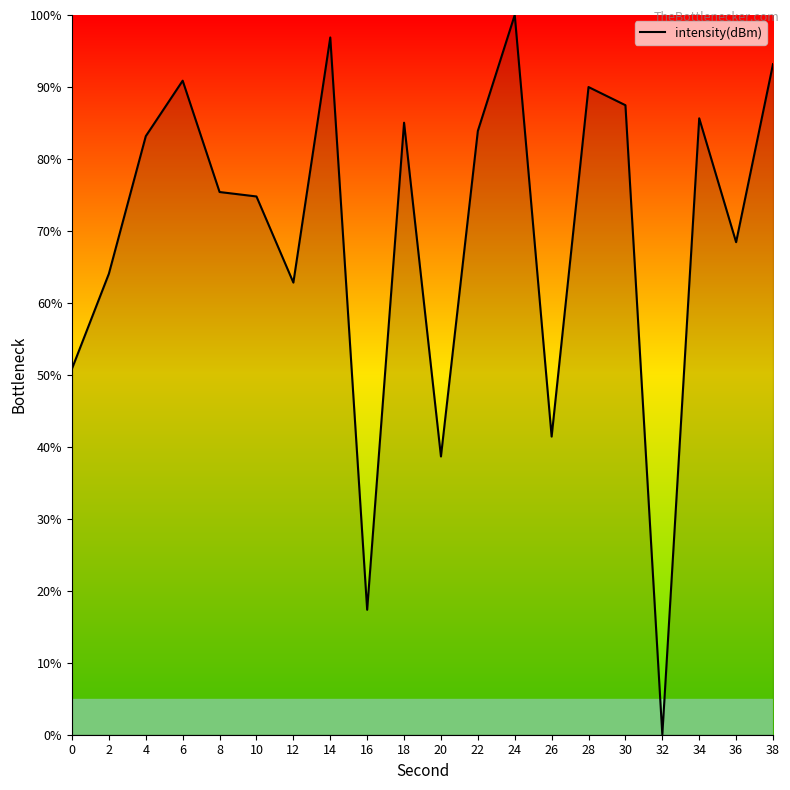

Where does the data first go above 83?

4